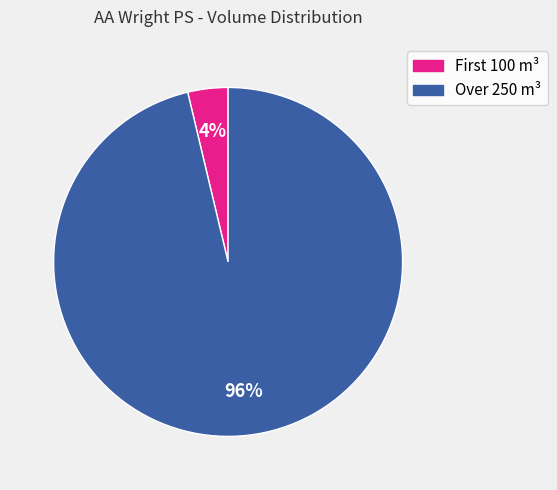

Is there a majority slice in this chart?

Yes